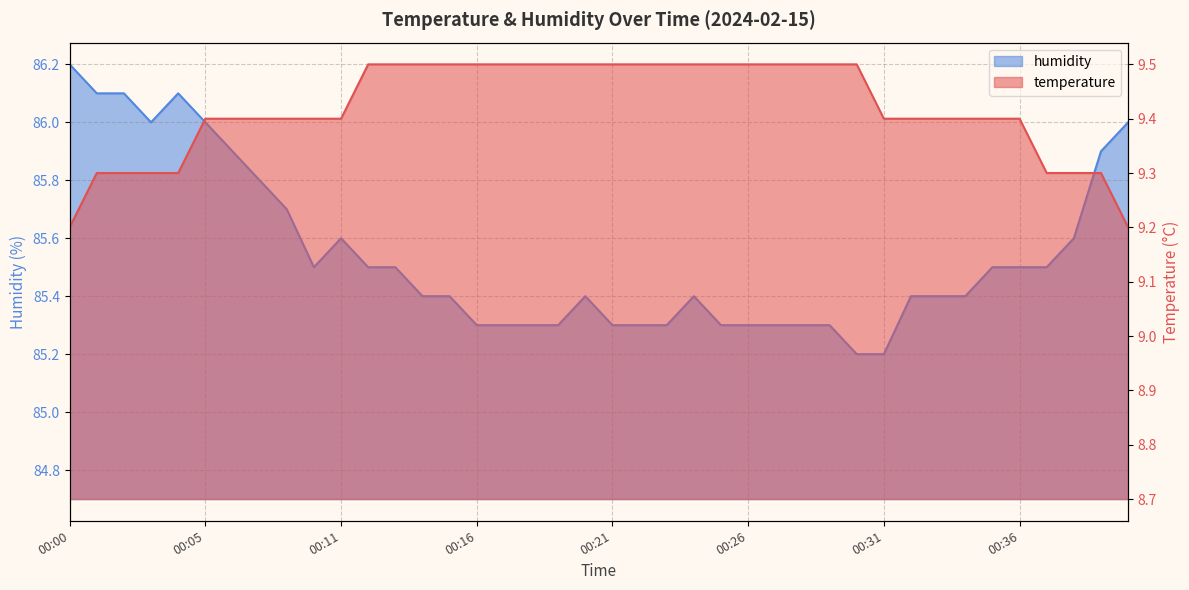

Which has a higher value, 00:18 or 00:24?

00:18